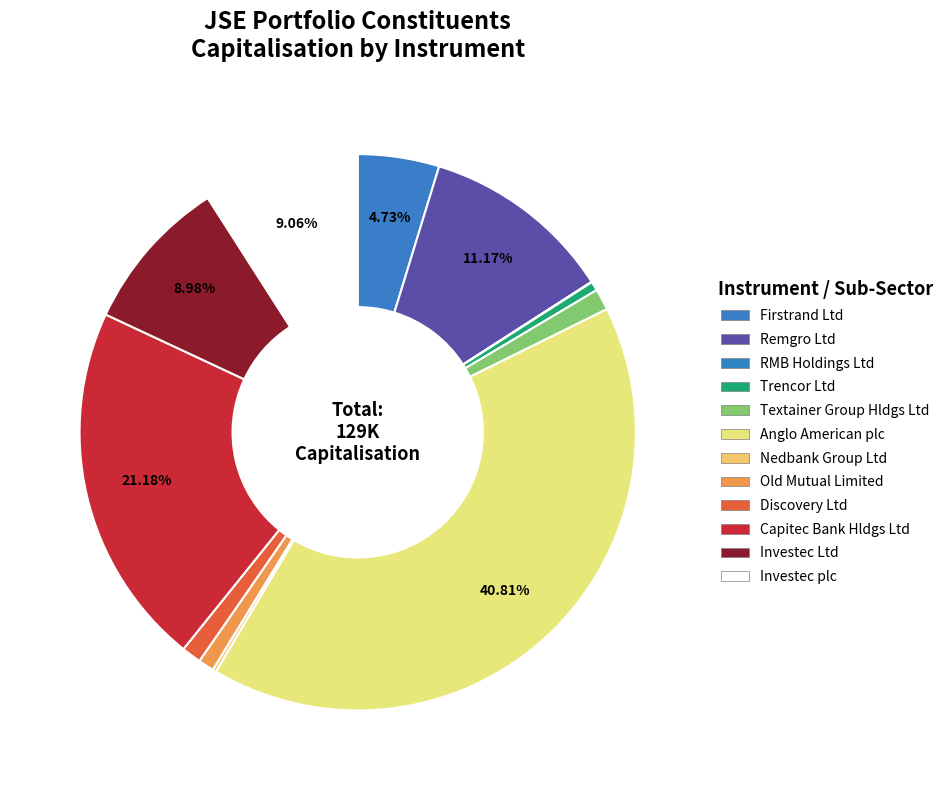

What is the total percentage of Nedbank Group Ltd and Textainer Group Hldgs Ltd?

1.5%